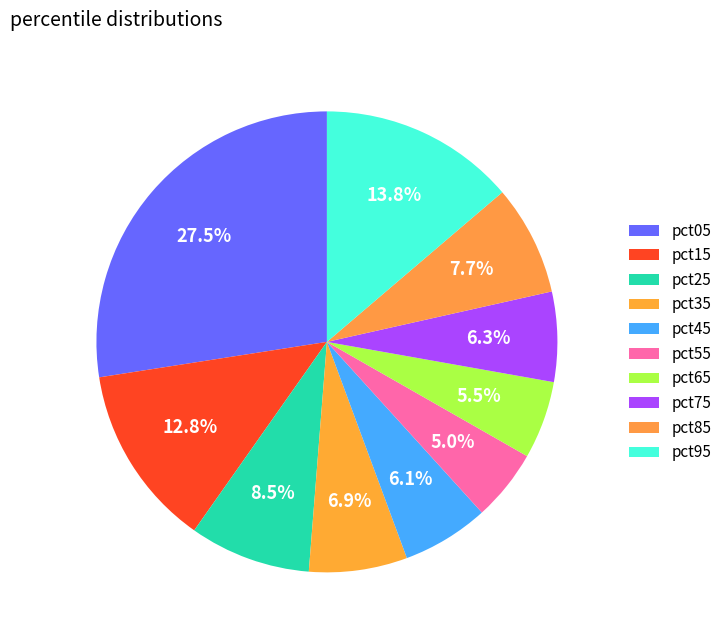

To the nearest percent, what percentage of the pie is pct35?

7%